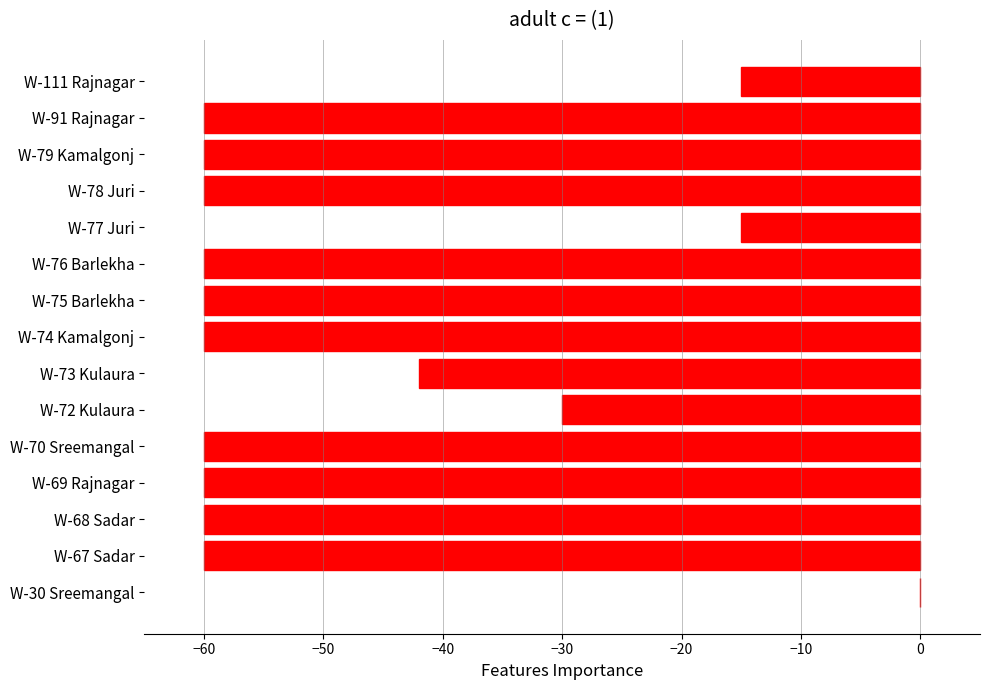

What is the sum of the values at W-73 Kulaura and W-69 Rajnagar?

-102